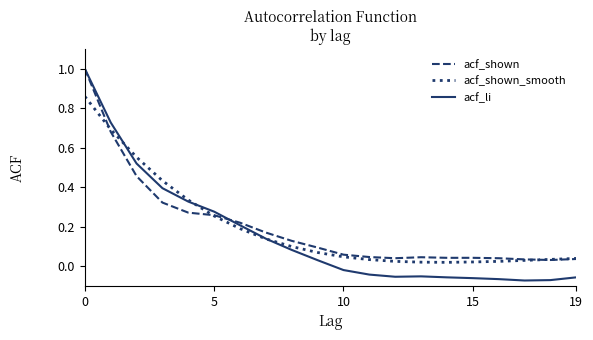

Which series has the widest spread of values?

acf_li